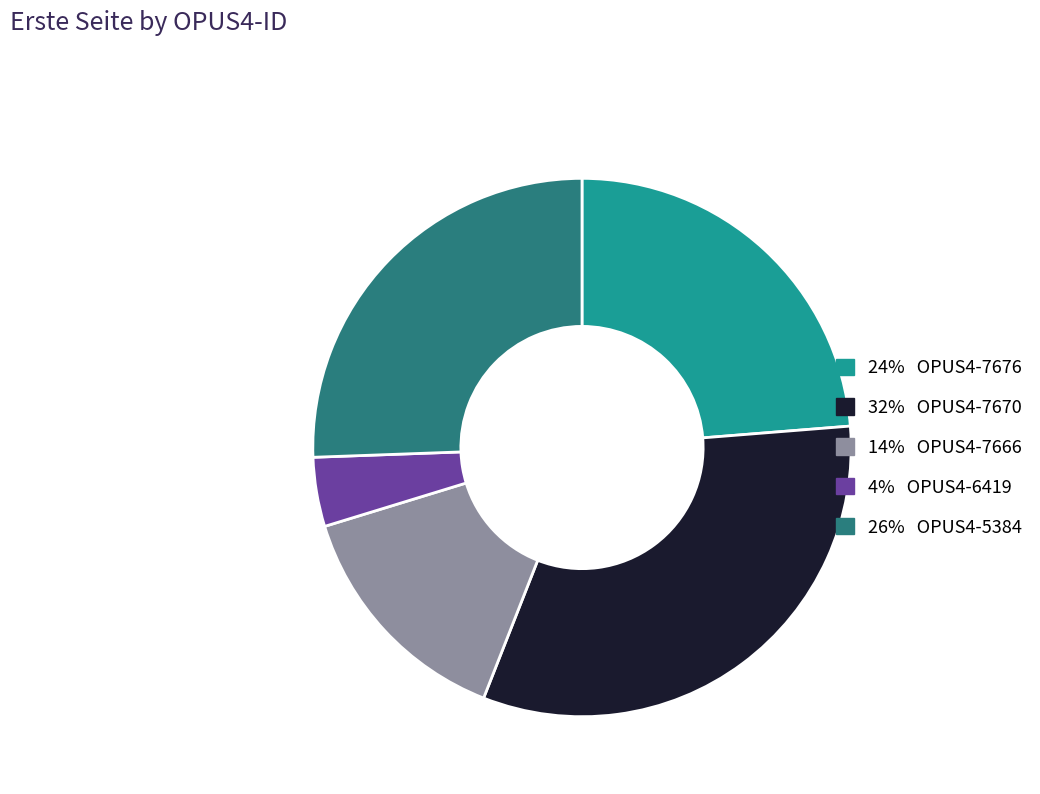

Does any single category account for the majority?

No